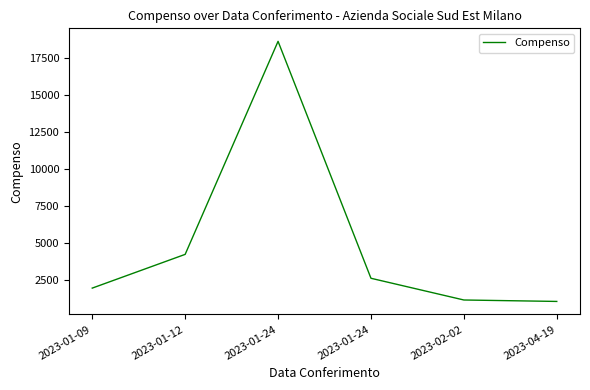

How many distinct data groups are displayed?

1